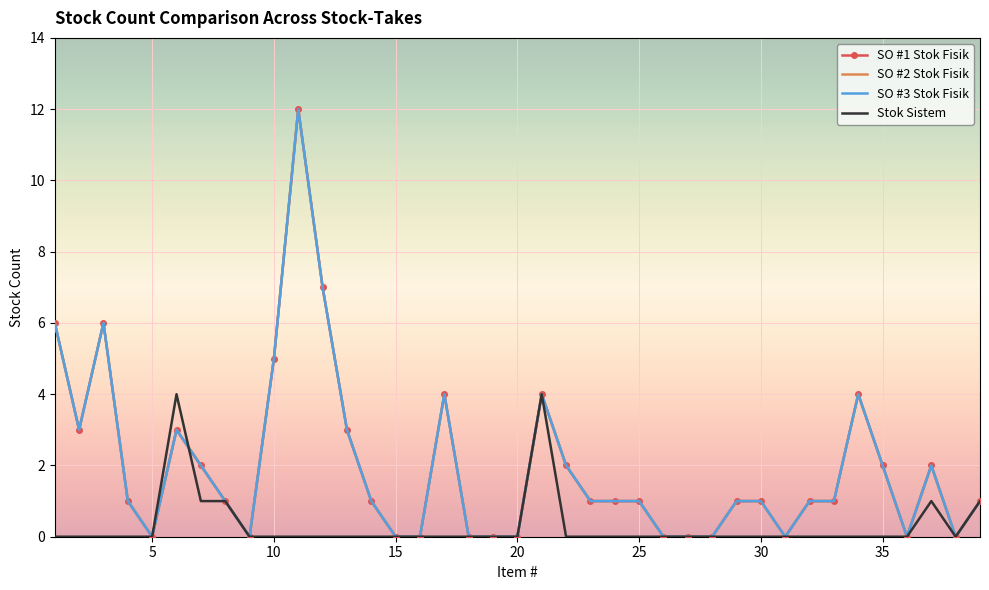

What is the greatest value displayed?

12